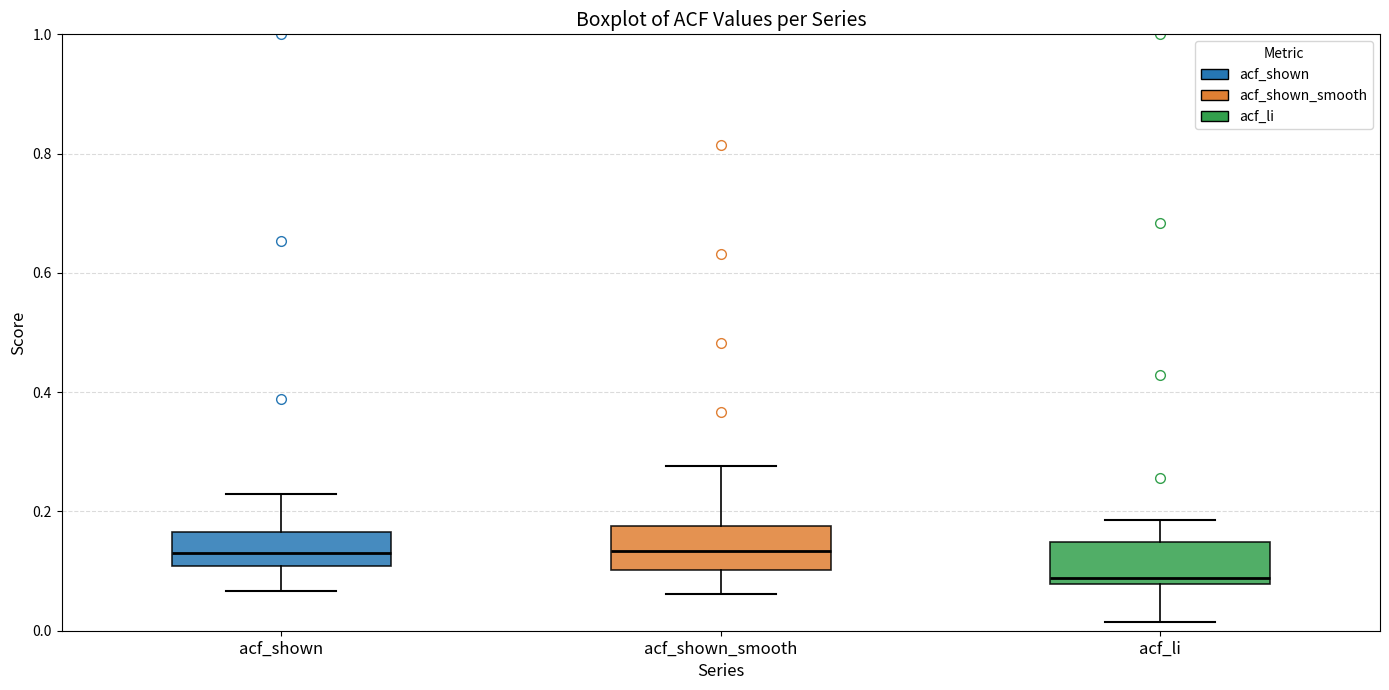

Reading left to right, read every box against the y-axis: the position of its median line, the range the box covers, and the ends of its whiskers. The values are not printed on the chart, so give them approximately, as read against the axis.

acf_shown: median 0.14, box 0.10 to 0.16, whiskers 0.06 to 0.24
acf_shown_smooth: median 0.14, box 0.10 to 0.18, whiskers 0.06 to 0.28
acf_li: median 0.08 (just above the box's lower edge), box 0.08 to 0.14, whiskers 0.02 to 0.18